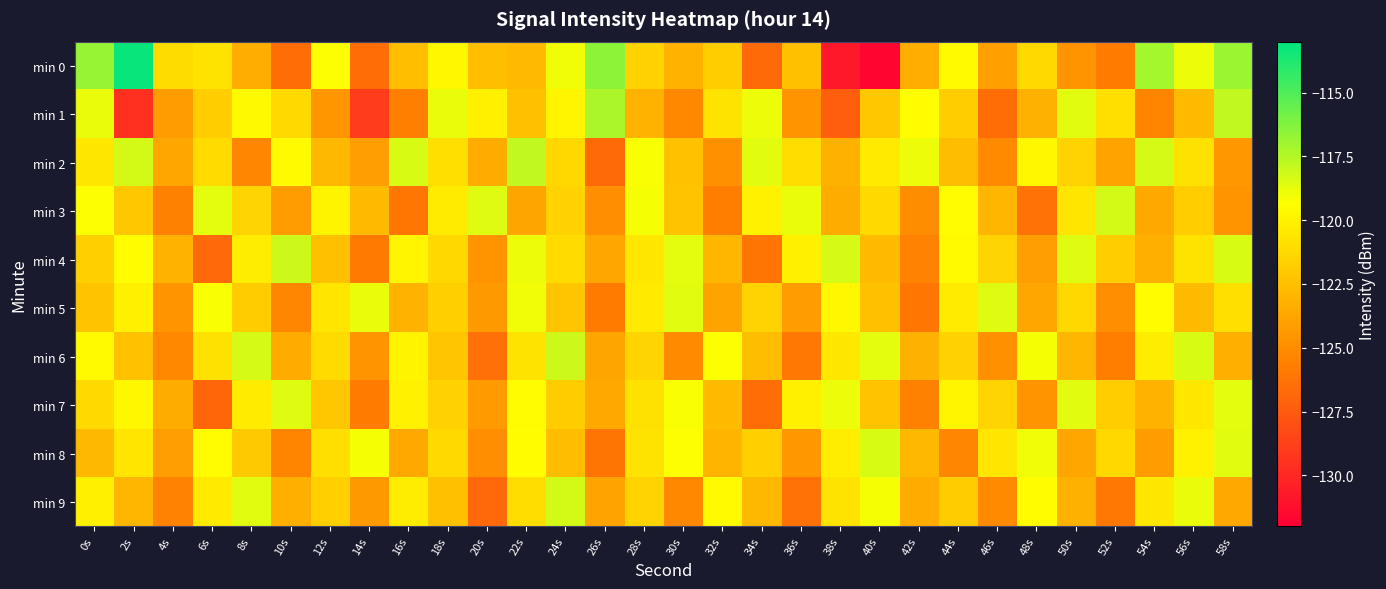

At which category is the sum across all series the highest?

0s